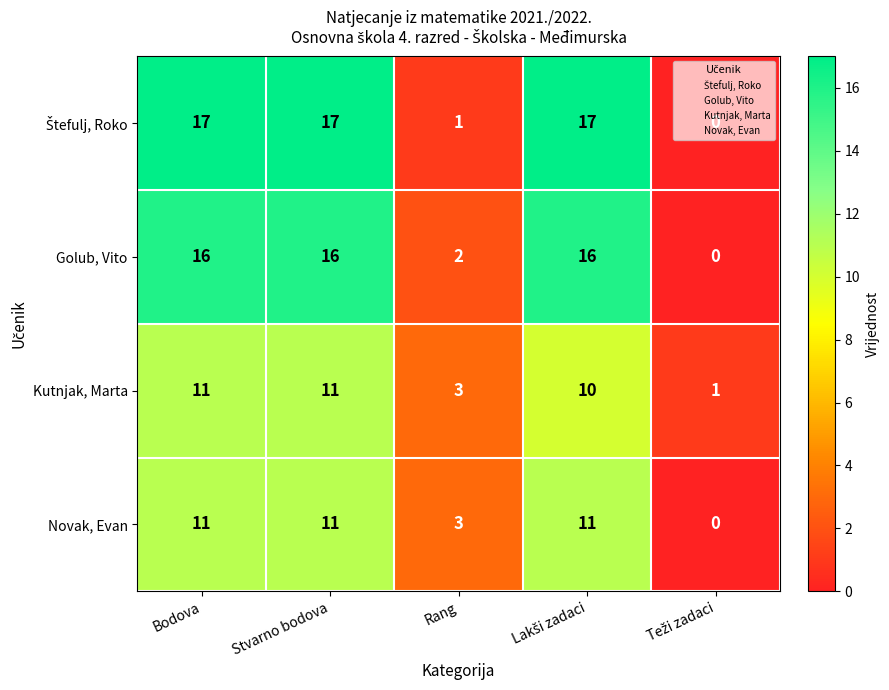

What is the highest value of the Kutnjak, Marta series?

11